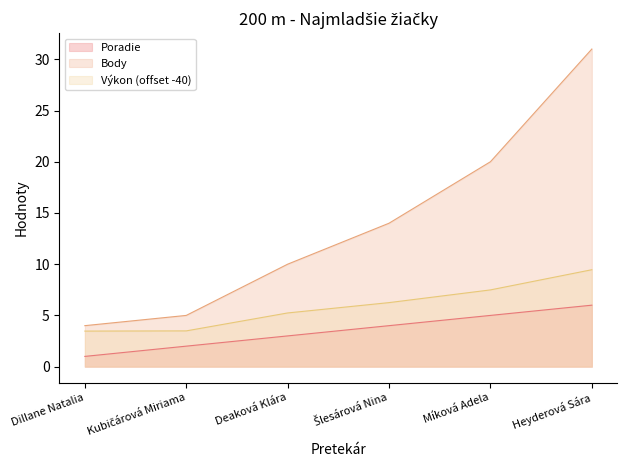

Which series has the widest spread of values?

Body